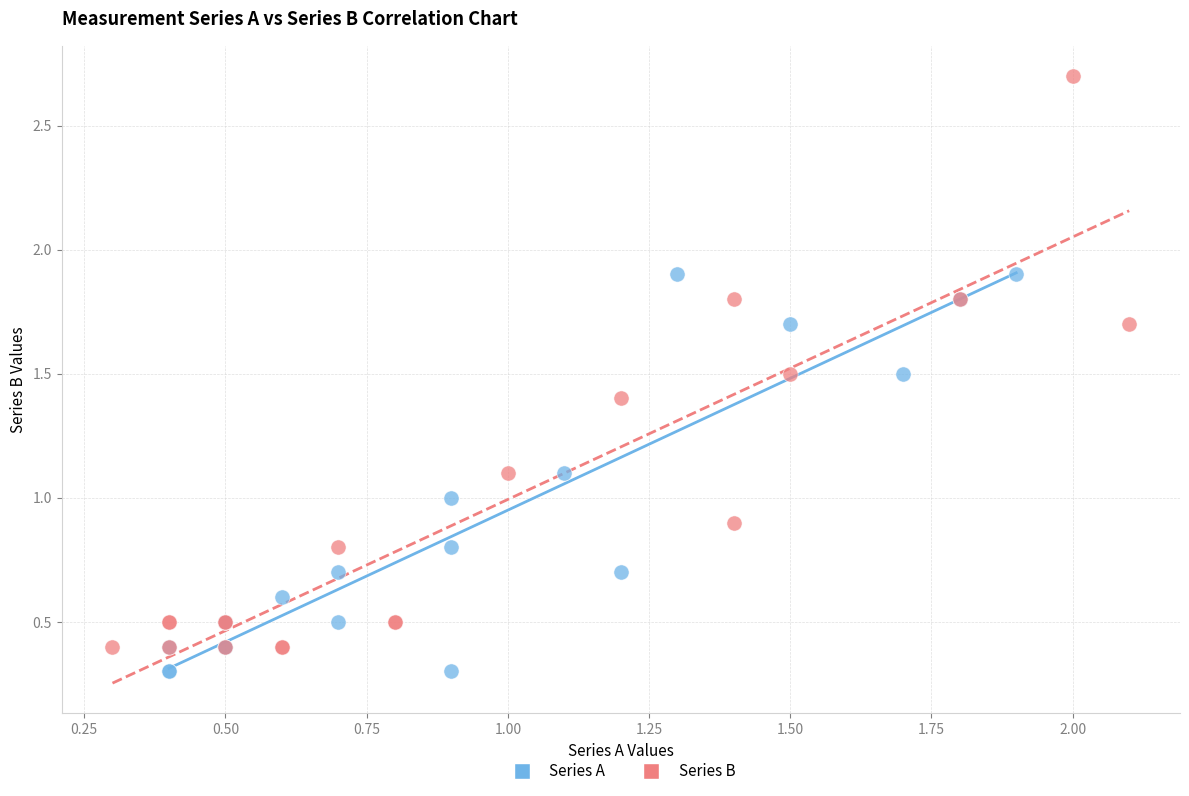

What are all the series names shown in the legend?

Series A, Series B